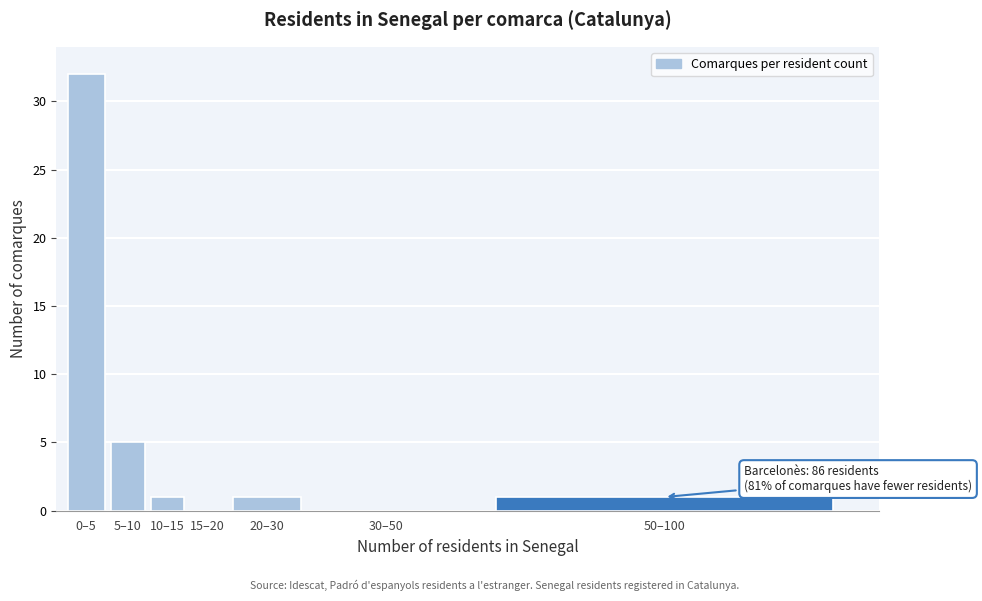

Reading left to right, what are all the values shown in this chart?

0–5=32	5–10=5	10–15=1	15–20=0	20–30=1	30–50=0	50–100=1